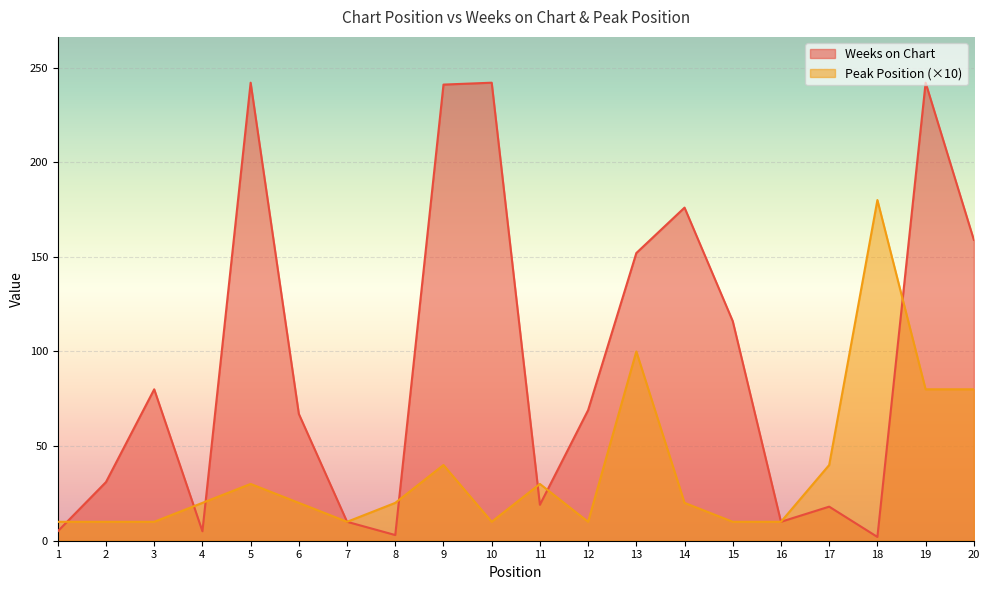

Between 6 and 16, which series saw the biggest shift?

Weeks on Chart